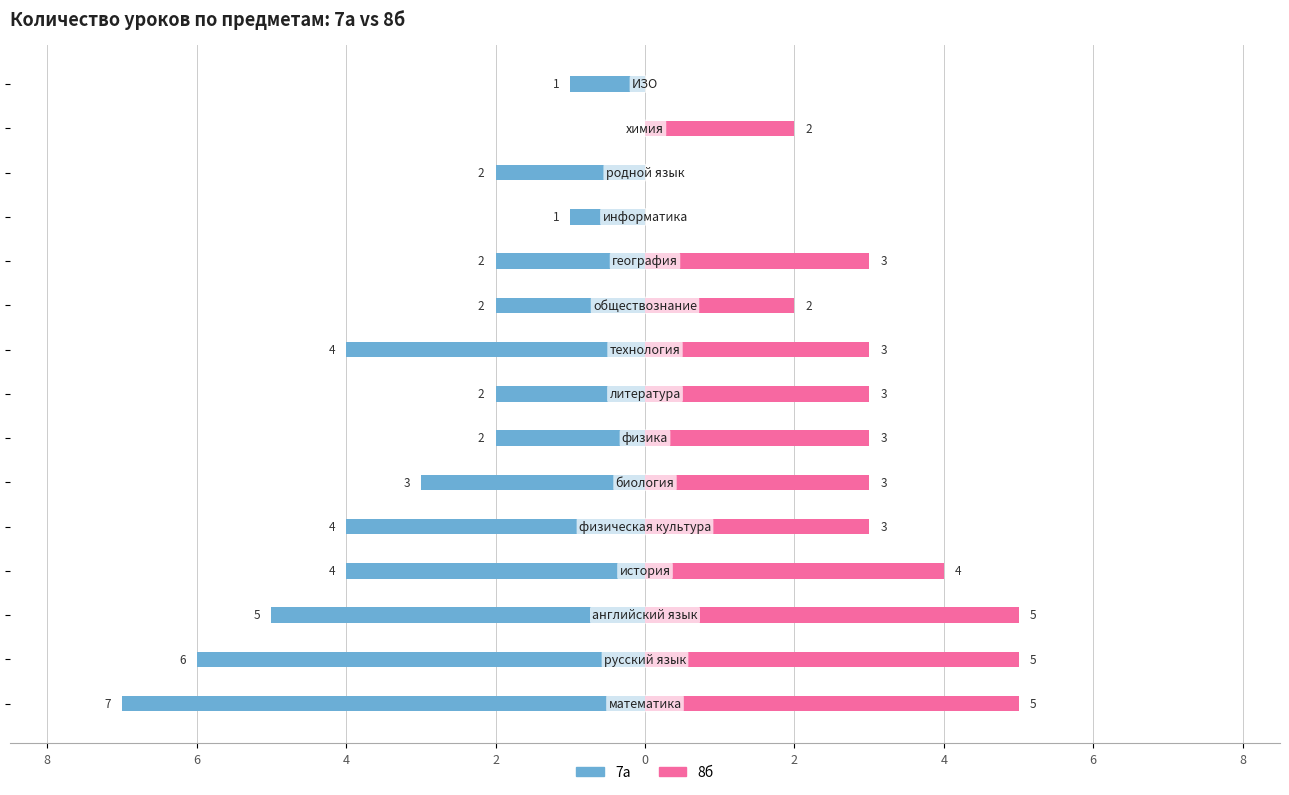

True or false: 8б has a value of 5 at 6.

True